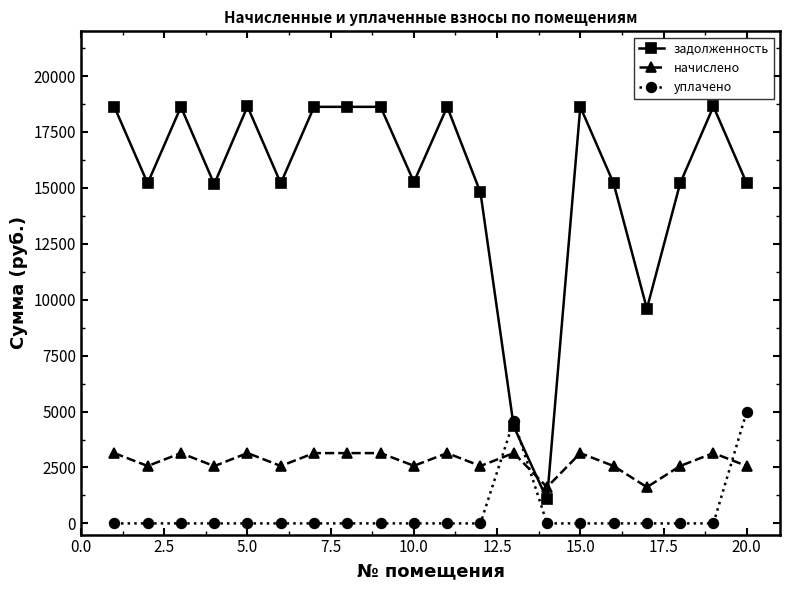

True or false: начислено and уплачено intersect in this chart.

True